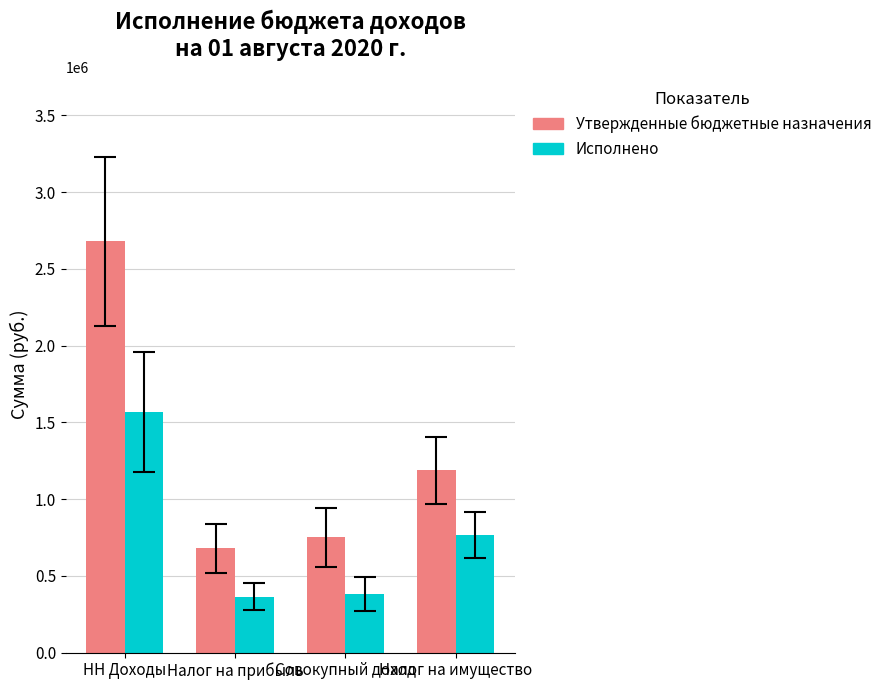

What is the approximate value of Утвержденные бюджетные назначения at Совокупный доход?

750100.0